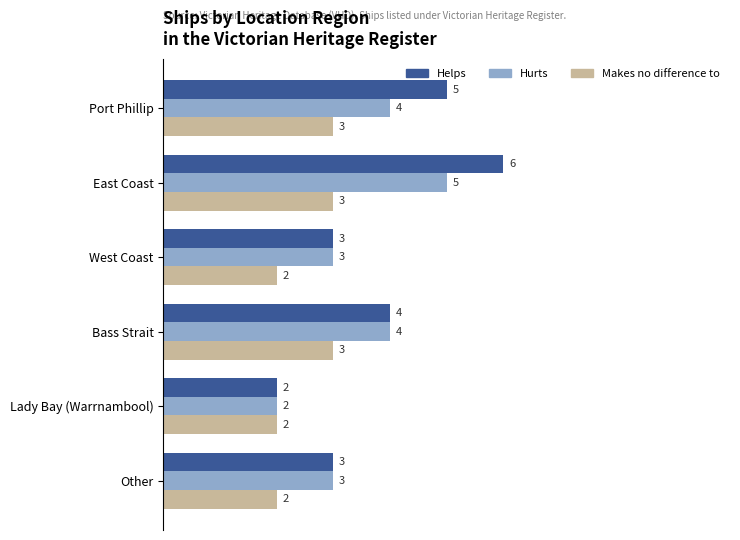

List the series in order of their overall mean, highest first.

Helps, Hurts, Makes no difference to